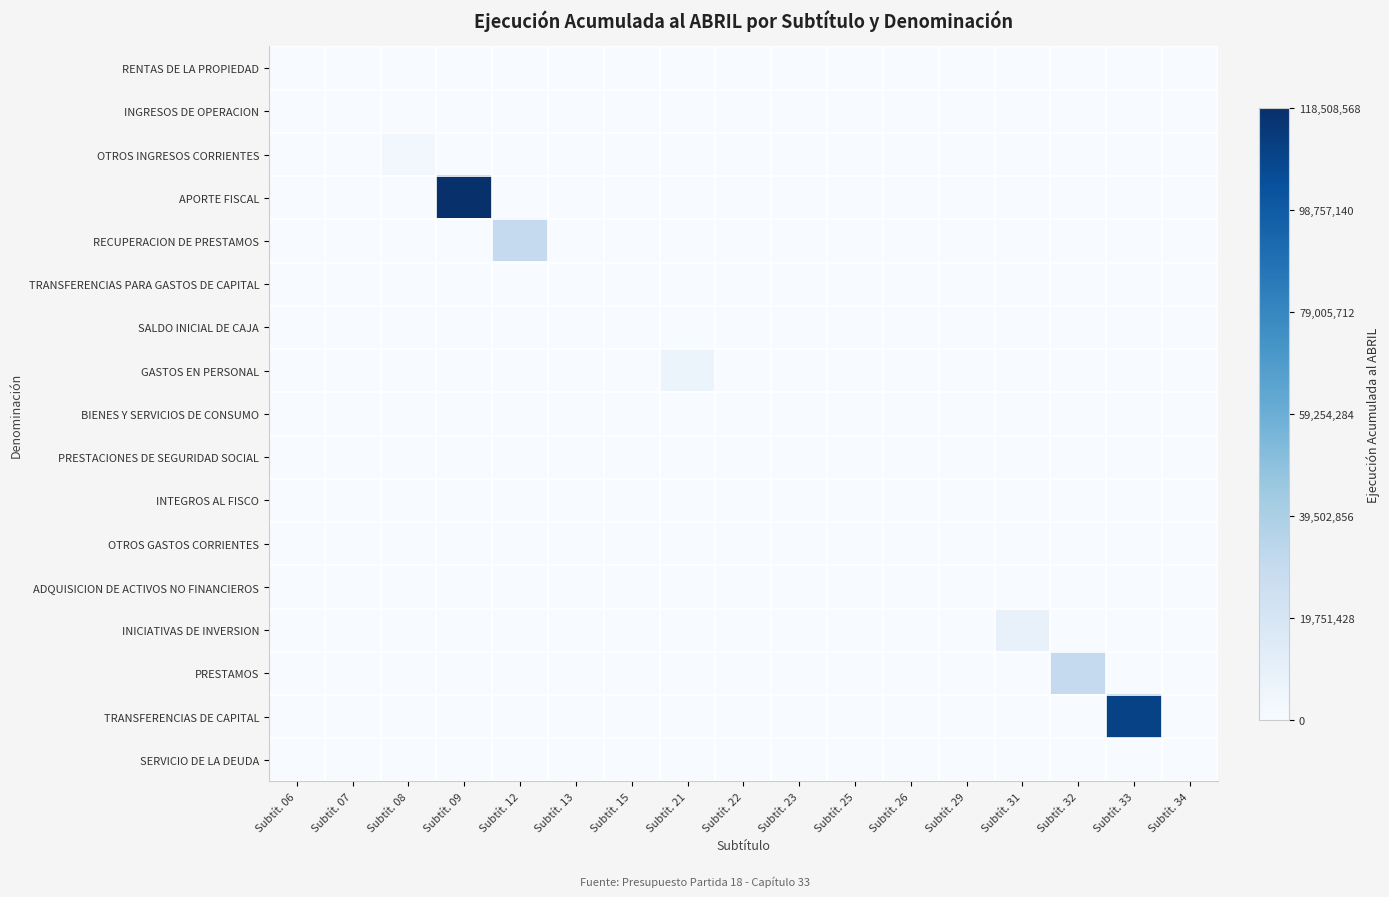

Rank the series by their maximum value, from lowest to highest.

SALDO INICIAL DE CAJA, PRESTACIONES DE SEGURIDAD SOCIAL, INTEGROS AL FISCO, OTROS GASTOS CORRIENTES, ADQUISICION DE ACTIVOS NO FINANCIEROS, SERVICIO DE LA DEUDA, RENTAS DE LA PROPIEDAD, TRANSFERENCIAS PARA GASTOS DE CAPITAL, BIENES Y SERVICIOS DE CONSUMO, INGRESOS DE OPERACION, OTROS INGRESOS CORRIENTES, GASTOS EN PERSONAL, INICIATIVAS DE INVERSION, PRESTAMOS, RECUPERACION DE PRESTAMOS, TRANSFERENCIAS DE CAPITAL, APORTE FISCAL